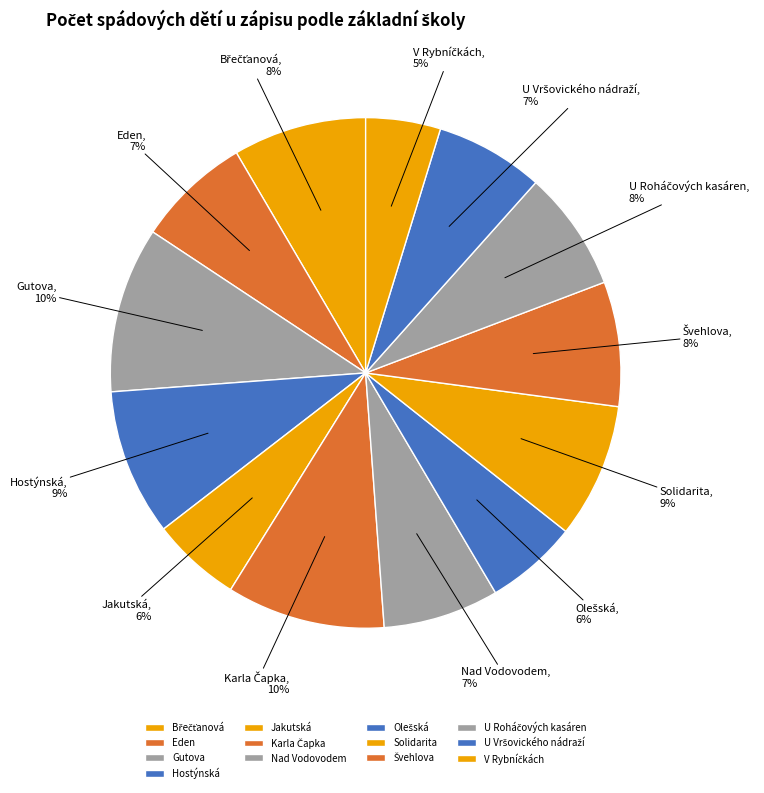

The Eden slice represents 1% of the pie. True or false?

False